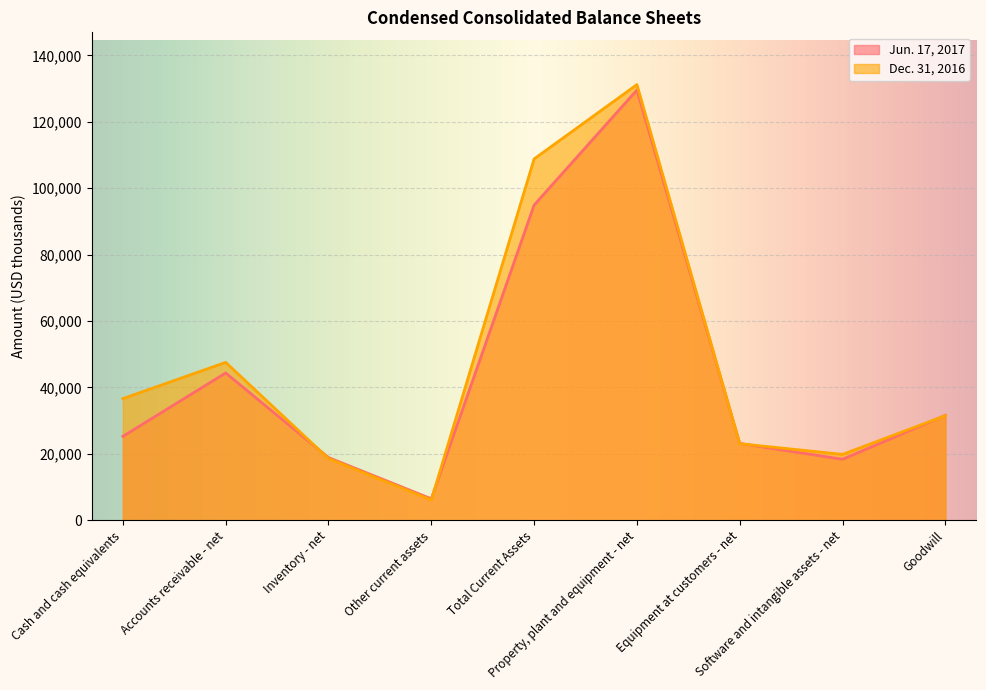

Which series has the largest total across all categories?

Dec. 31, 2016